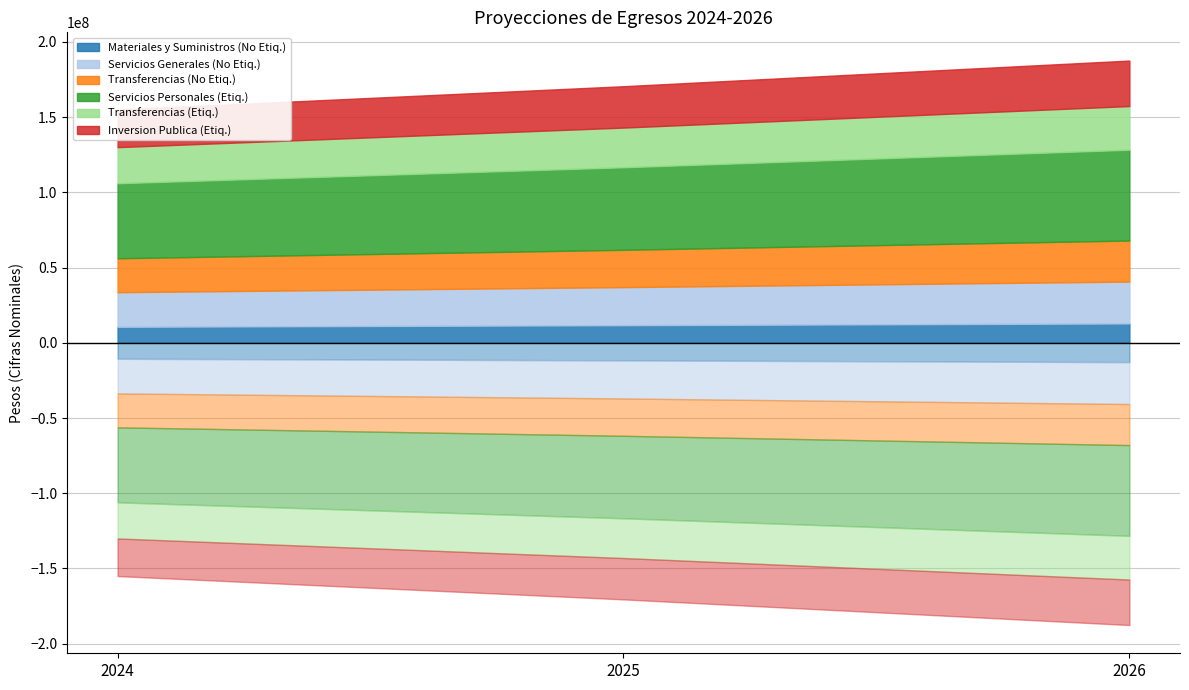

Reading left to right, what are all the values shown in this chart?

Materiales y Suministros (No Etiq.): 10636833.4	11700516.8	12870568.5
Servicios Generales (No Etiq.): 23003297.3	25303627.1	27833989.8
Transferencias (No Etiq.): 22554711.6	24810182.7	27291201.0
Servicios Personales (Etiq.): 49874613.0	54862074.3	60348281.7
Transferencias (Etiq.): 24000000.0	26400000.0	29040000.0
Inversion Publica (Etiq.): 25000000.0	27500000.0	30250000.0